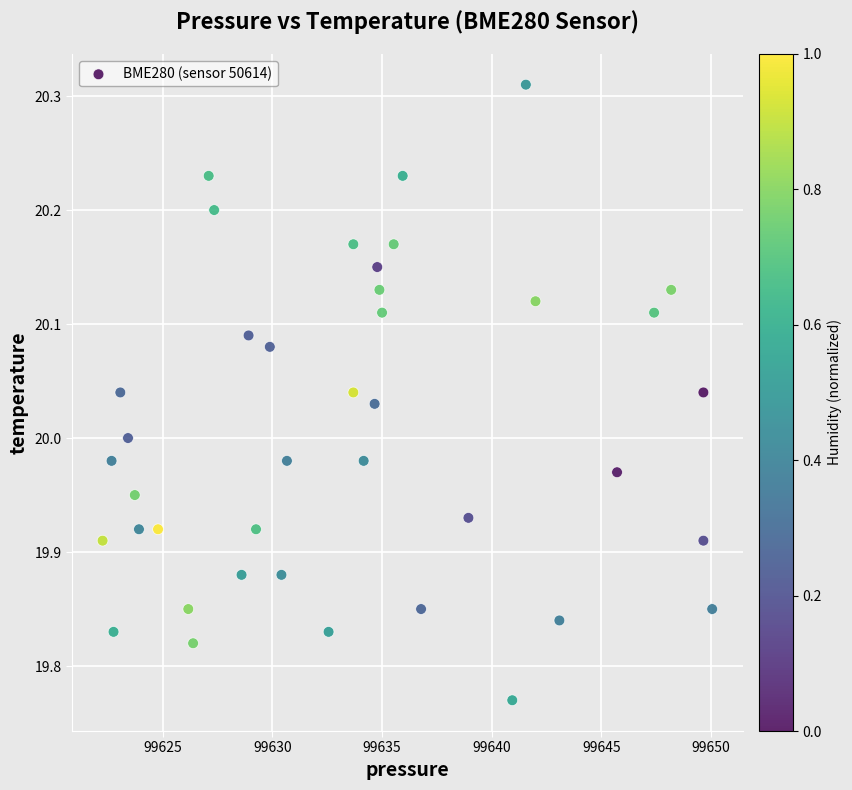

What is the range of X values (max minus min)?

27.8